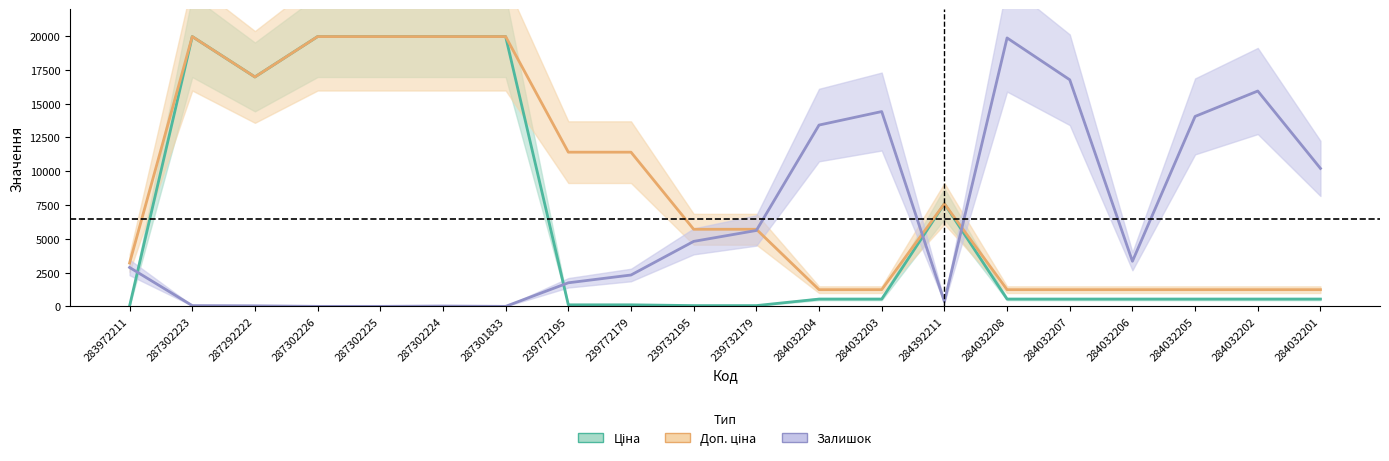

What is the value of the Доп. ціна point at the 16th from the left?

1235.4